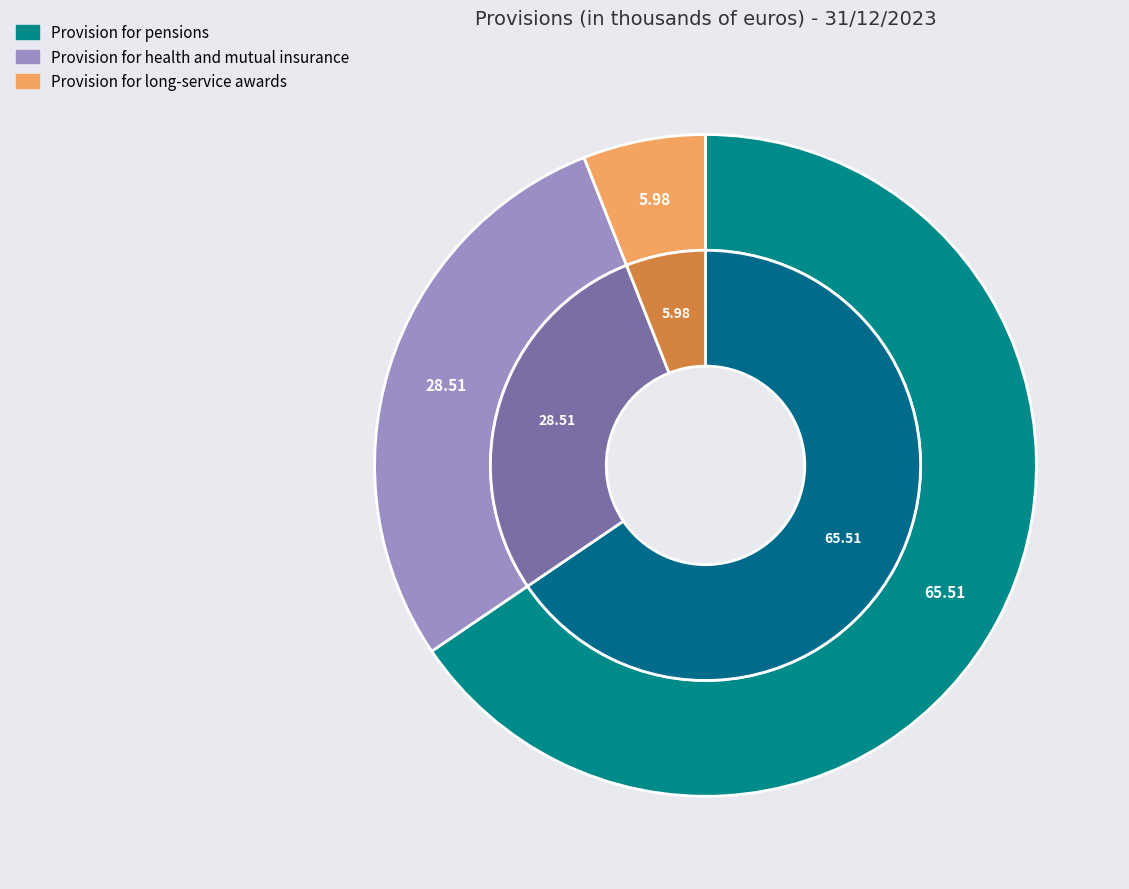

What is the total percentage of Provision for pensions and Provision for long-service awards?

71.5%